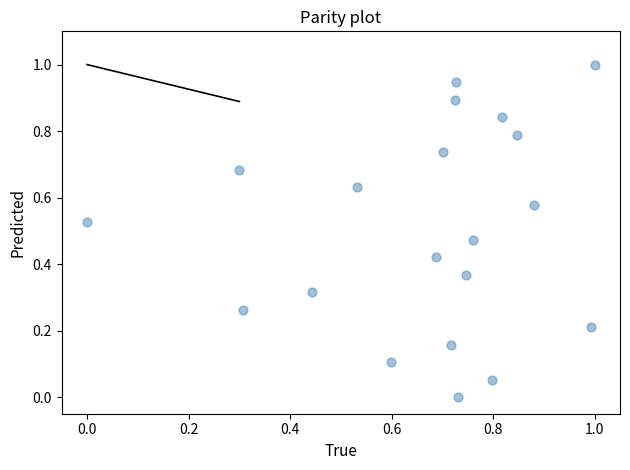

What is the range of Y values (max minus min)?

1.0